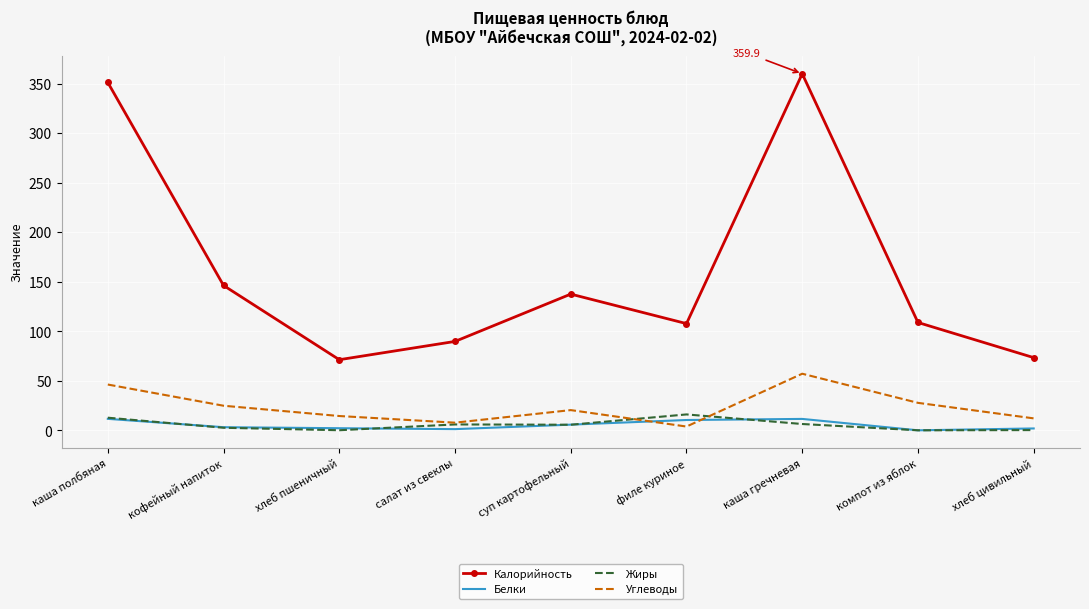

True or false: Белки and Жиры cross at least once.

True